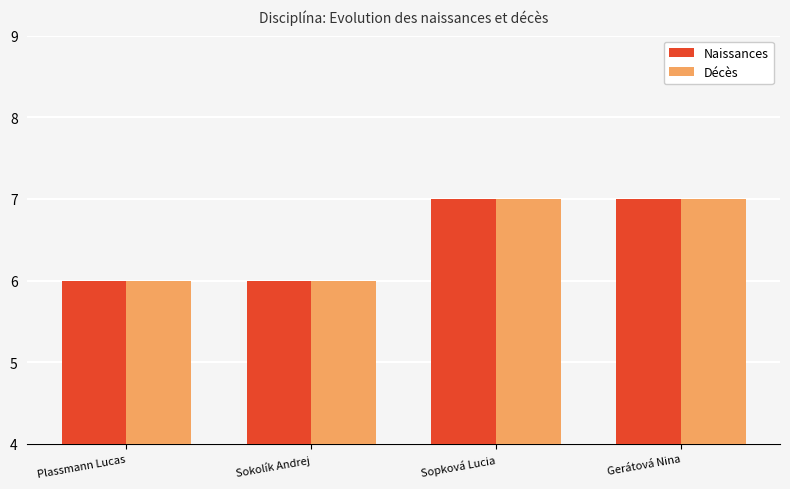

Does the chart contain stacked bars?

No